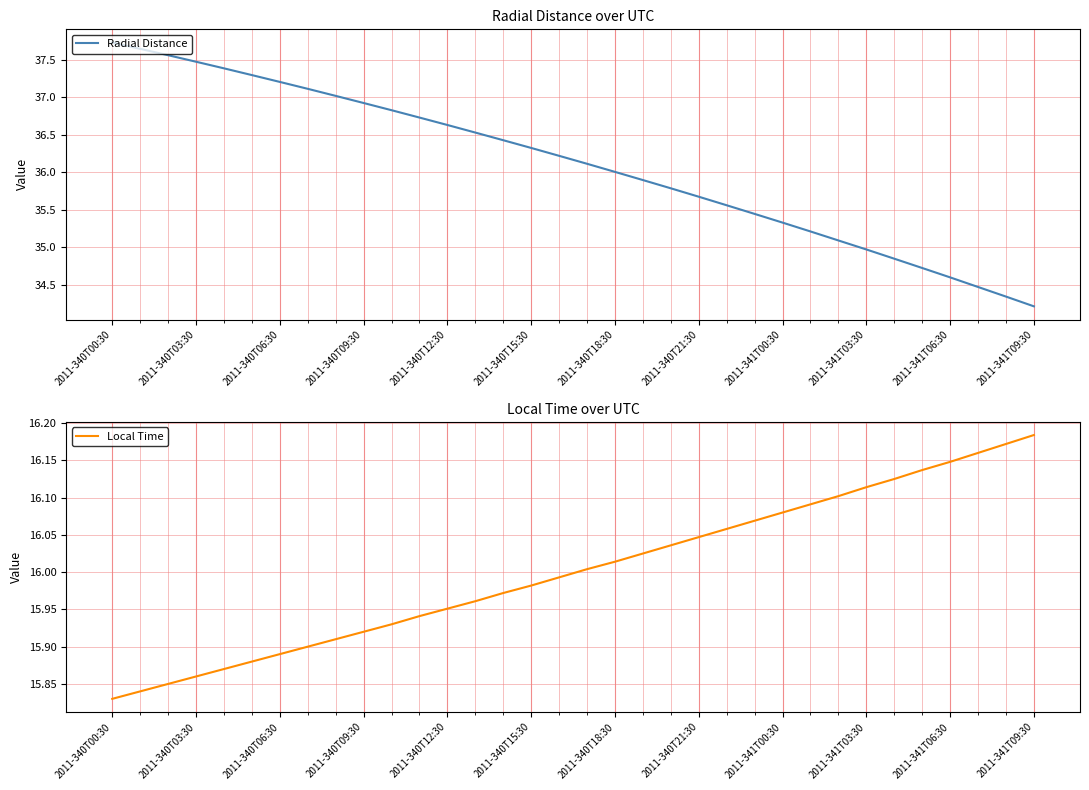

True or false: Radial Distance has a value of 34.2 at 2011-341T09:30.

True